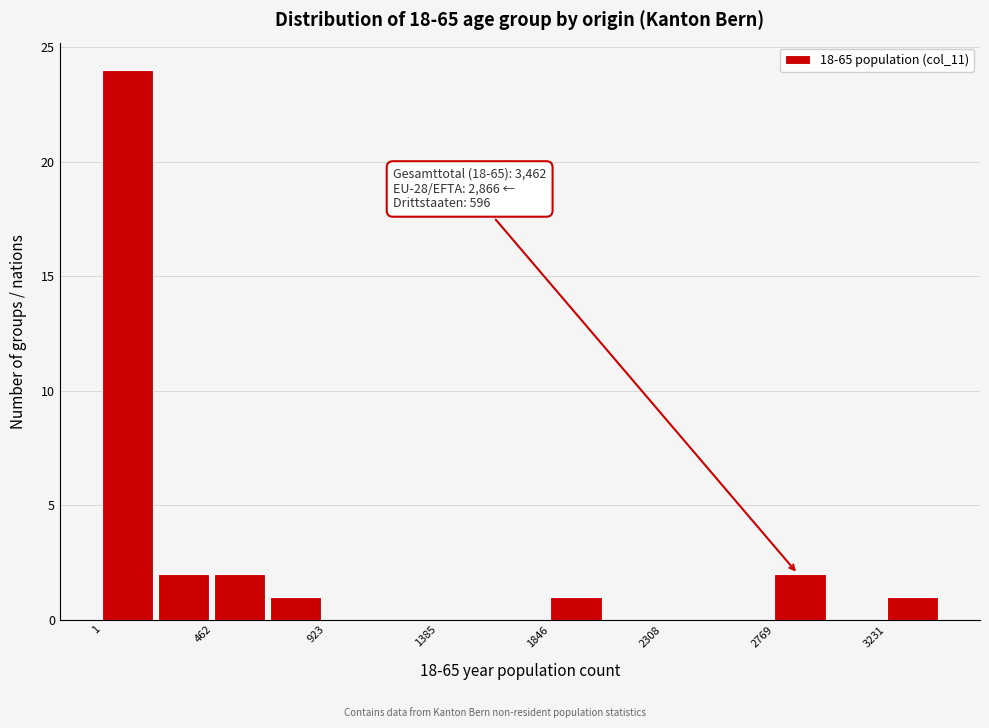

Over which range of the x-axis is the bar tallest?

0 to 250